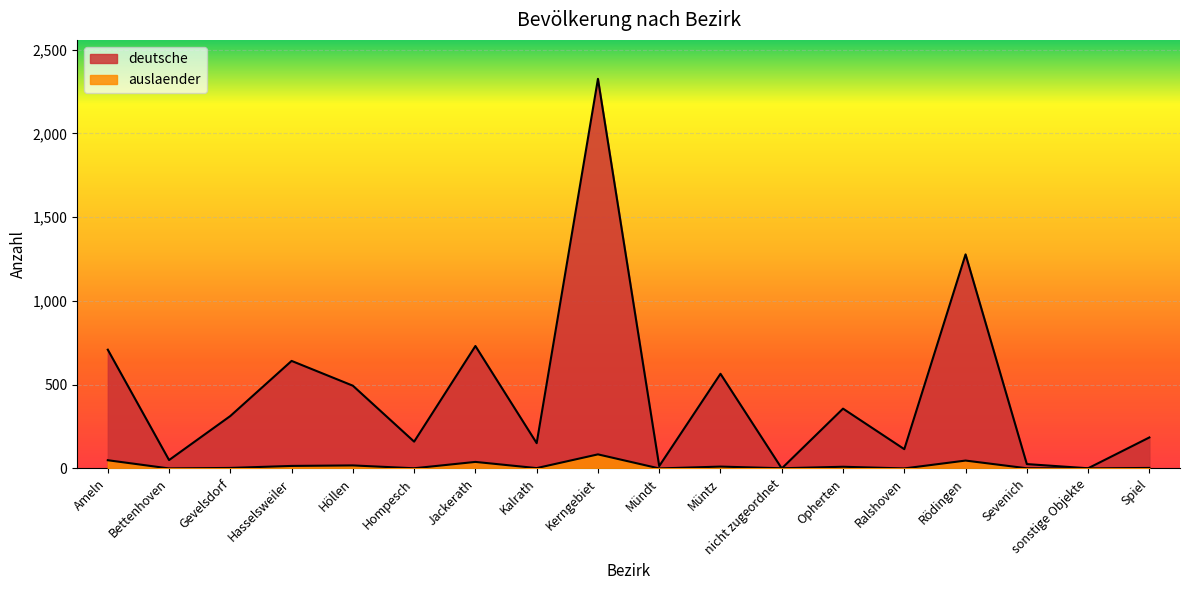

What is the value of the deutsche point at the 13th from the left?

357